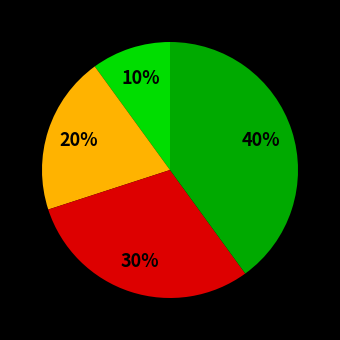

Does any single category account for the majority?

No